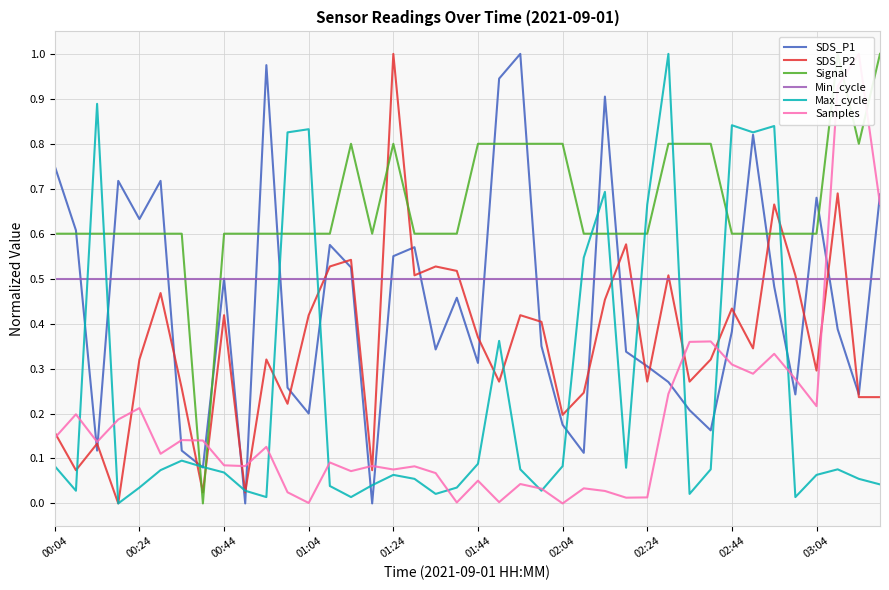

Reading left to right, list all the values displayed in this chart.

SDS_P1: 0.8	0.6	0.1	0.7	0.6	0.7	0.1	0.1	0.5	0.0	1.0	0.3	0.2	0.6	0.5	0.0	0.6	0.6	0.3	0.5	0.3	0.9	1.0	0.4	0.2	0.1	0.9	0.3	0.3	0.3	0.2	0.2	0.4	0.8	0.5	0.2	0.7	0.4	0.2	0.7
SDS_P2: 0.2	0.1	0.1	0.0	0.3	0.5	0.3	0.0	0.4	0.0	0.3	0.2	0.4	0.5	0.5	0.1	1.0	0.5	0.5	0.5	0.4	0.3	0.4	0.4	0.2	0.2	0.5	0.6	0.3	0.5	0.3	0.3	0.4	0.3	0.7	0.5	0.3	0.7	0.2	0.2
Signal: 0.6	0.6	0.6	0.6	0.6	0.6	0.6	0.0	0.6	0.6	0.6	0.6	0.6	0.6	0.8	0.6	0.8	0.6	0.6	0.6	0.8	0.8	0.8	0.8	0.8	0.6	0.6	0.6	0.6	0.8	0.8	0.8	0.6	0.6	0.6	0.6	0.6	1.0	0.8	1.0
Min_cycle: 0.5	0.5	0.5	0.5	0.5	0.5	0.5	0.5	0.5	0.5	0.5	0.5	0.5	0.5	0.5	0.5	0.5	0.5	0.5	0.5	0.5	0.5	0.5	0.5	0.5	0.5	0.5	0.5	0.5	0.5	0.5	0.5	0.5	0.5	0.5	0.5	0.5	0.5	0.5	0.5
Max_cycle: 0.1	0.0	0.9	0.0	0.0	0.1	0.1	0.1	0.1	0.0	0.0	0.8	0.8	0.0	0.0	0.0	0.1	0.1	0.0	0.0	0.1	0.4	0.1	0.0	0.1	0.5	0.7	0.1	0.7	1.0	0.0	0.1	0.8	0.8	0.8	0.0	0.1	0.1	0.1	0.0
Samples: 0.1	0.2	0.1	0.2	0.2	0.1	0.1	0.1	0.1	0.1	0.1	0.0	0.0	0.1	0.1	0.1	0.1	0.1	0.1	0.0	0.1	0.0	0.0	0.0	0.0	0.0	0.0	0.0	0.0	0.2	0.4	0.4	0.3	0.3	0.3	0.3	0.2	0.9	1.0	0.7